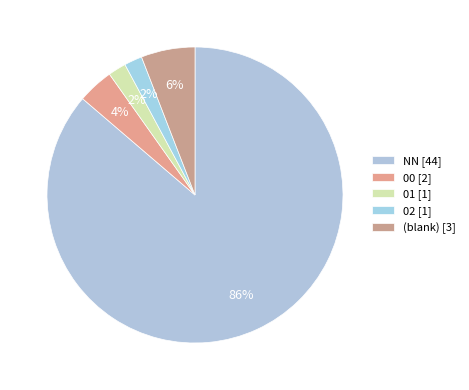

What is the majority slice?

NN